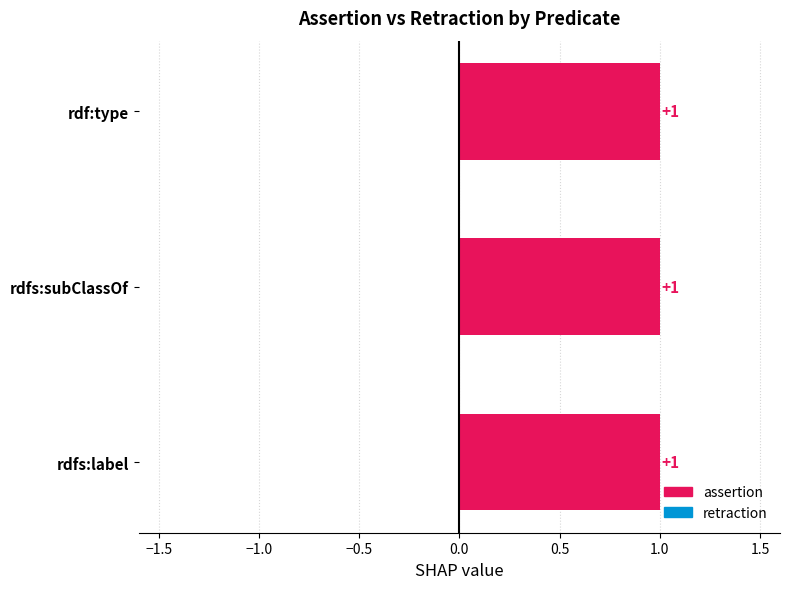

At which category is the sum across all series the highest?

rdfs:label